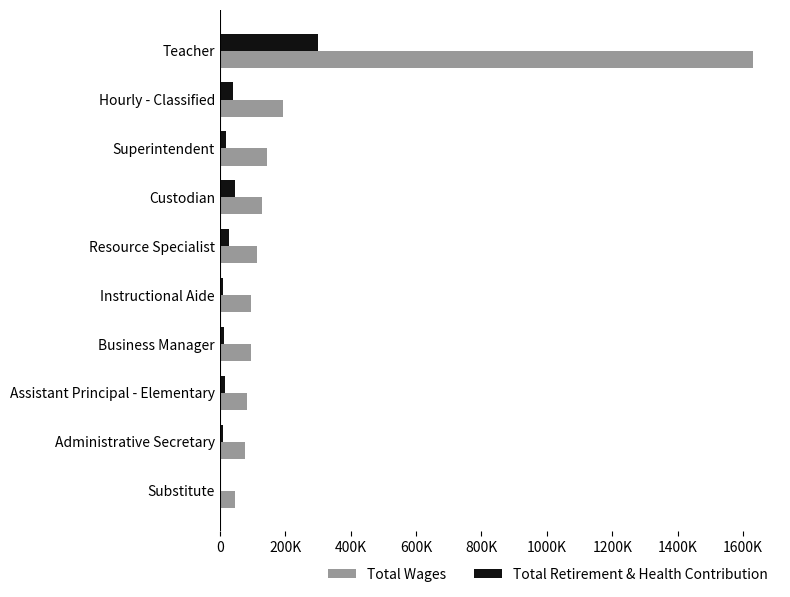

What are all the series names shown in the legend?

Total Wages, Total Retirement & Health Contribution